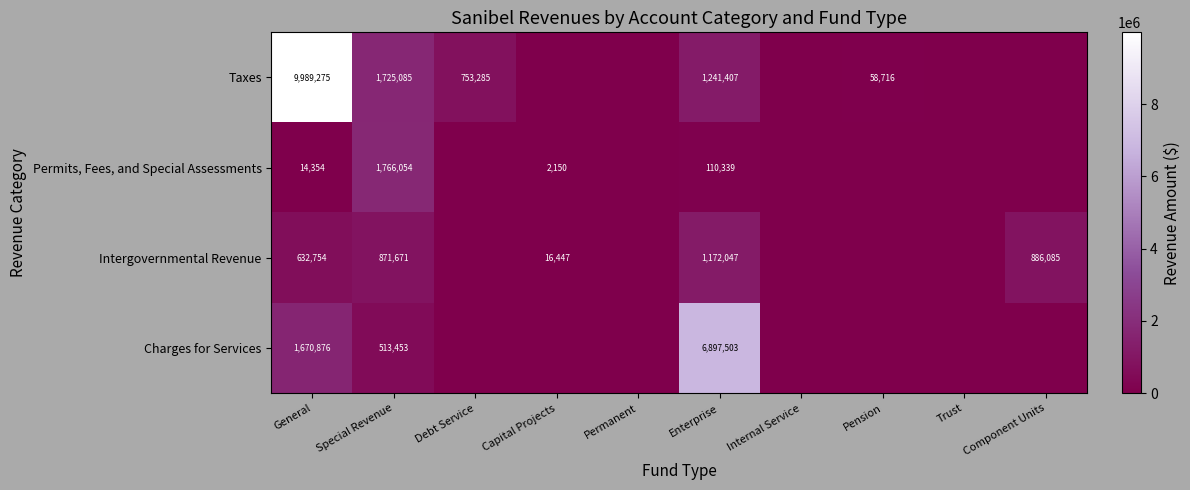

Is it true that Intergovernmental Revenue equals 492321 at Component Units?

False